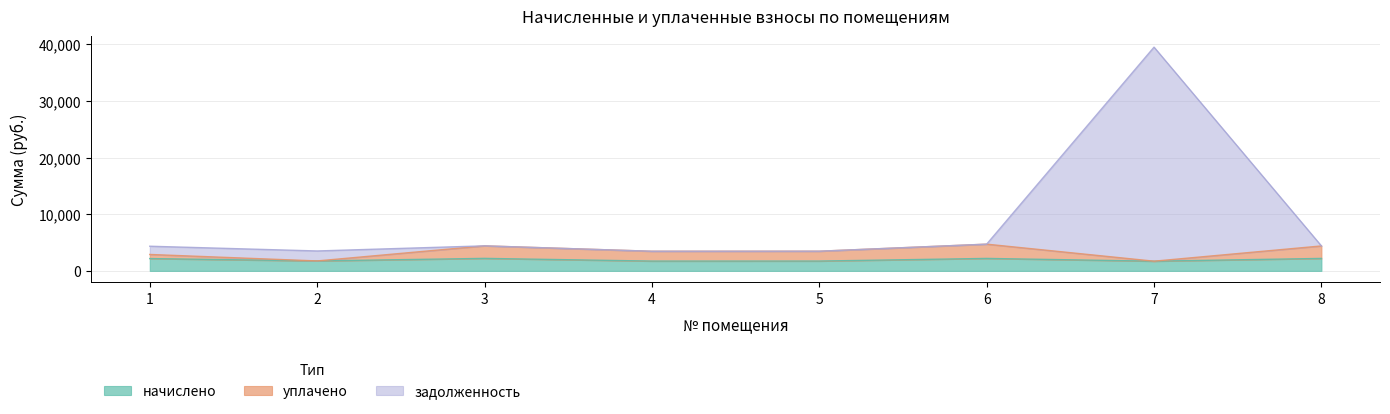

Which has a higher value, 8 or 1?

8